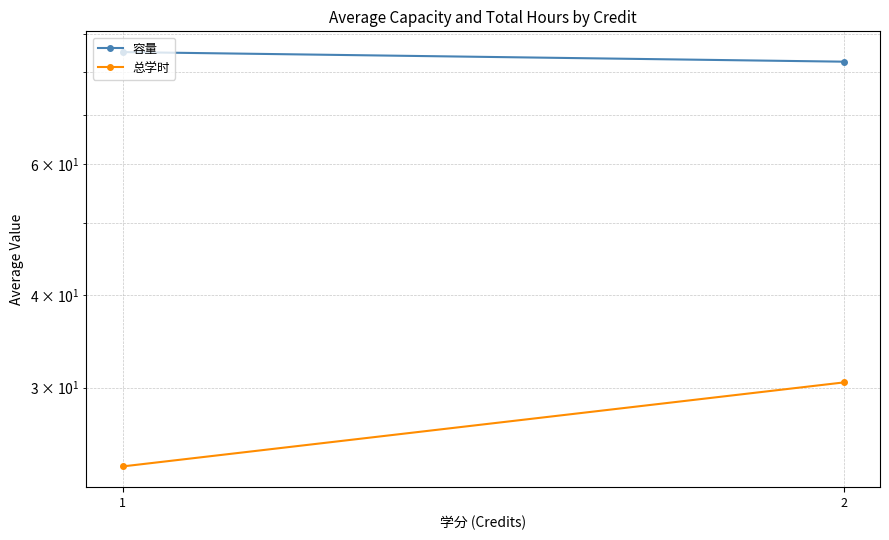

What is the spread (max minus min) of values at 1?

61.5